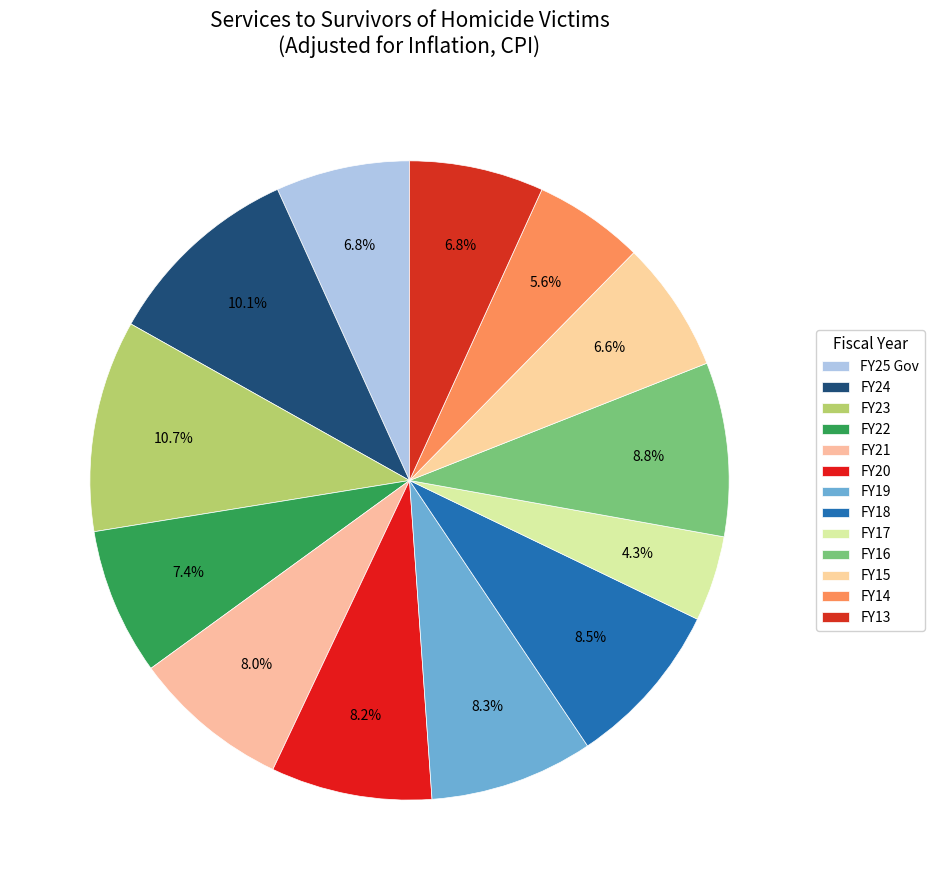

Count the number of slices in the pie.

13